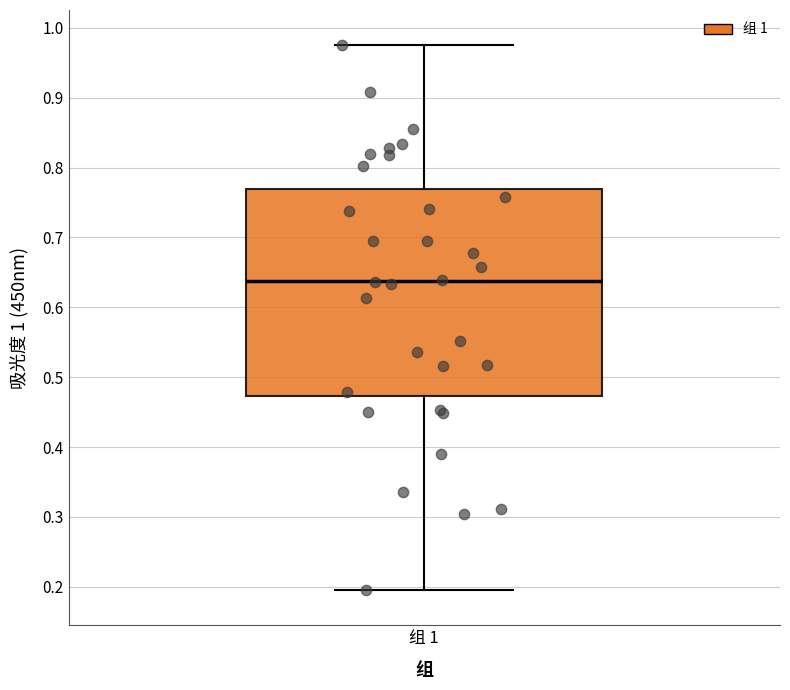

Transcribe this box plot: give where the median line is, the range the box spans, and where the two whiskers end, as read against the y-axis. The values are not printed on the chart, so give them approximately, as read against the axis.

median 0.64, box 0.47 to 0.77, whiskers 0.20 to 0.98